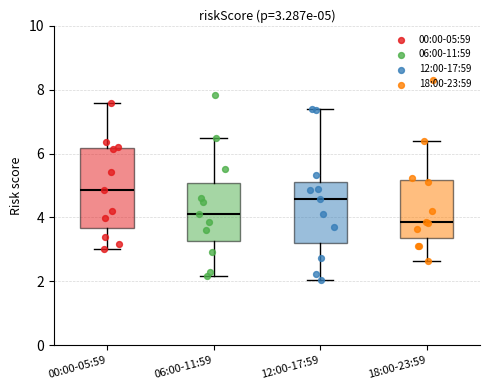

Which box's median line is the highest?

00:00-05:59